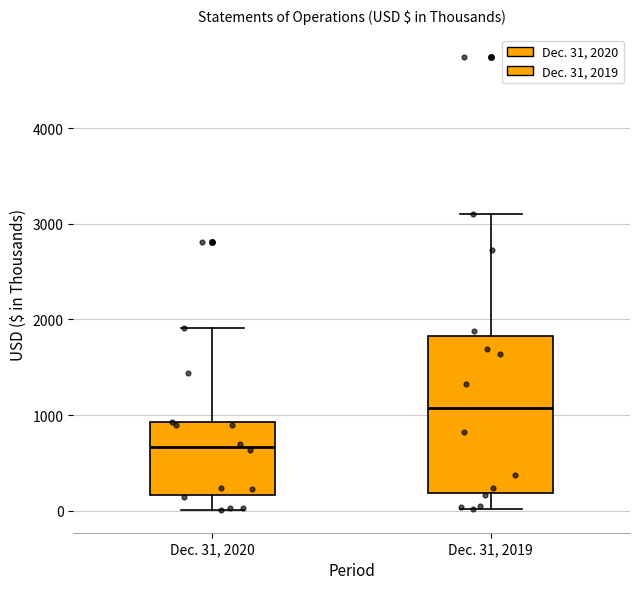

Which box's median line is the highest?

Dec. 31, 2019